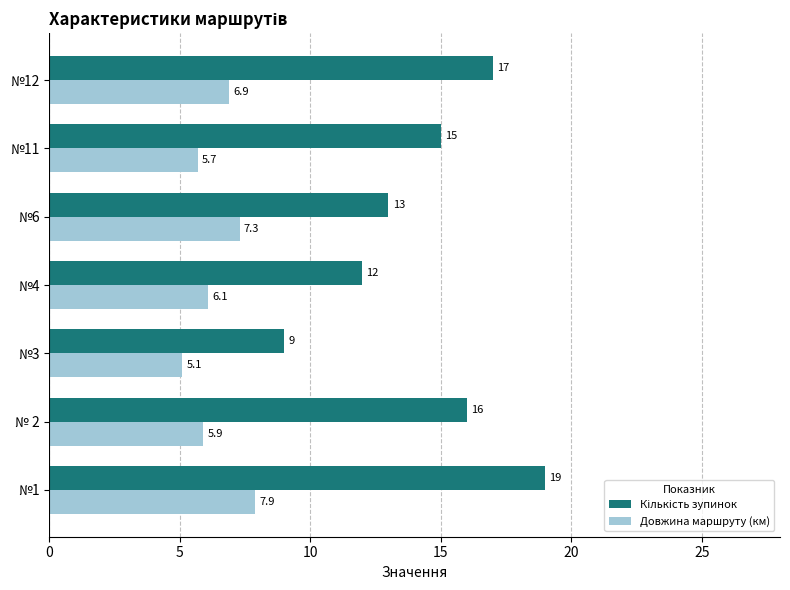

At which category does the chart reach its minimum across all series?

№3